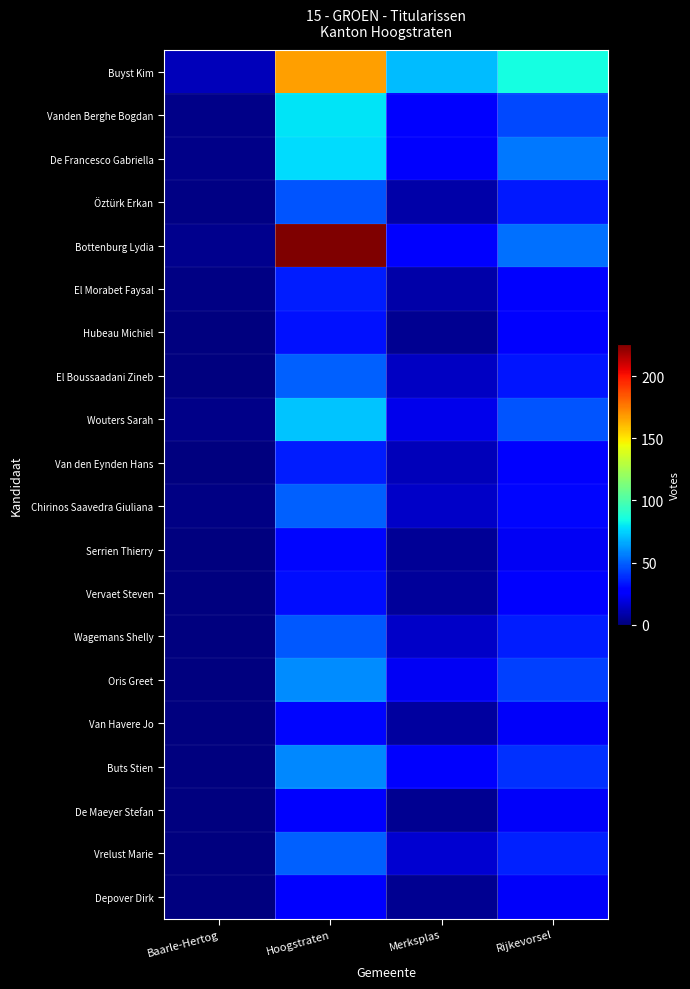

Rank the series at Baarle-Hertog from lowest to highest value.

Hubeau Michiel, El Boussaadani Zineb, Van den Eynden Hans, Serrien Thierry, Vervaet Steven, Wagemans Shelly, Oris Greet, Van Havere Jo, Buts Stien, De Maeyer Stefan, Vrelust Marie, Depover Dirk, Öztürk Erkan, El Morabet Faysal, Chirinos Saavedra Giuliana, Vanden Berghe Bogdan, De Francesco Gabriella, Wouters Sarah, Bottenburg Lydia, Buyst Kim